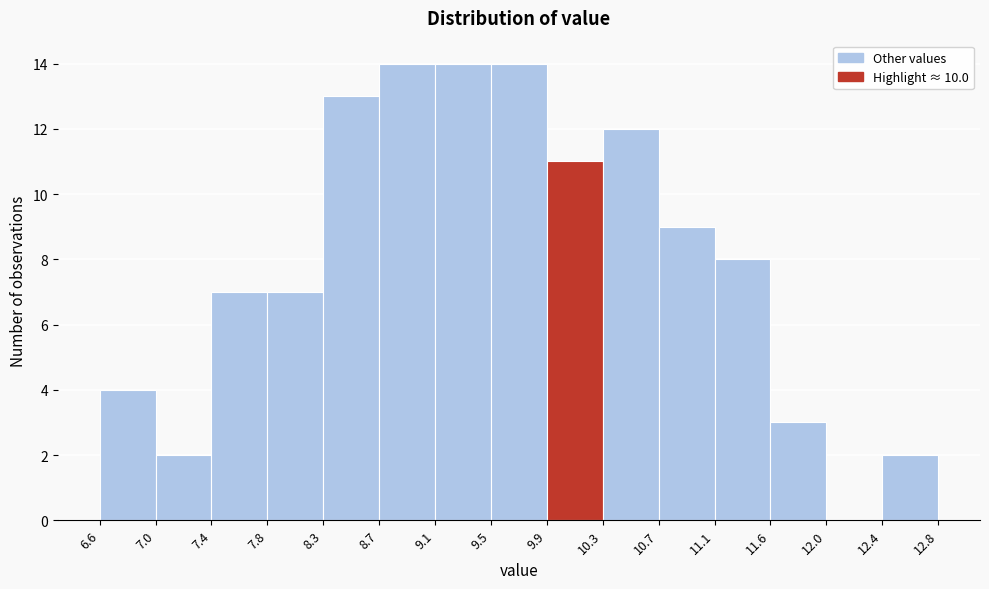

Reading left to right, transcribe this chart: for each bar, give the range it covers on the x-axis and its height. The values are not printed on the chart, so give them approximately, as read against the axis.

6.6 to 7.0: 4
7.0 to 7.4: 2
7.4 to 7.8: 7
7.8 to 8.3: 7
8.3 to 8.7: 13
8.7 to 9.1: 14
9.1 to 9.5: 14
9.5 to 9.9: 14
9.9 to 10.3: 11
10.3 to 10.7: 12
10.7 to 11.1: 9
11.1 to 11.6: 8
11.6 to 12.0: 3
12.0 to 12.4: 0
12.4 to 12.8: 2